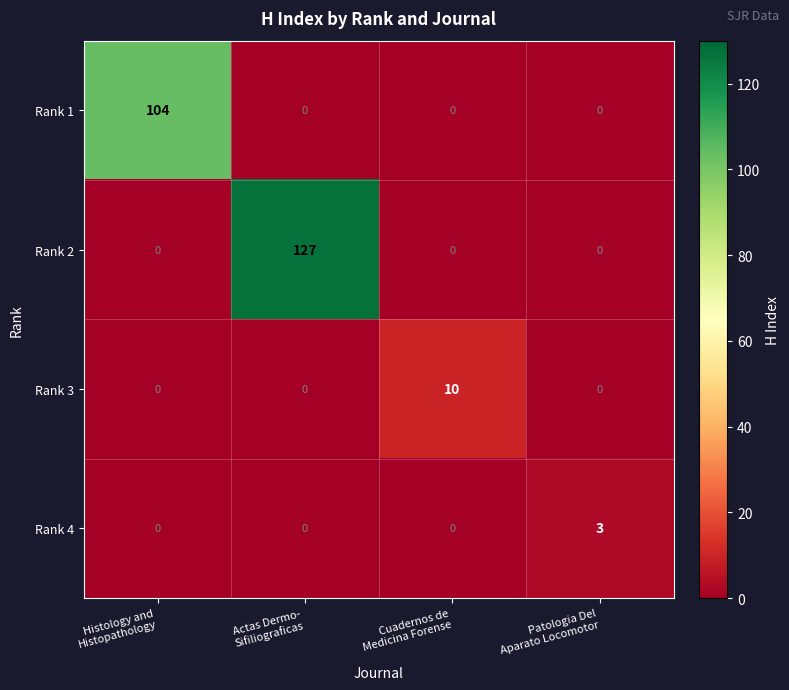

What is the sum of all Rank 1 values?

104